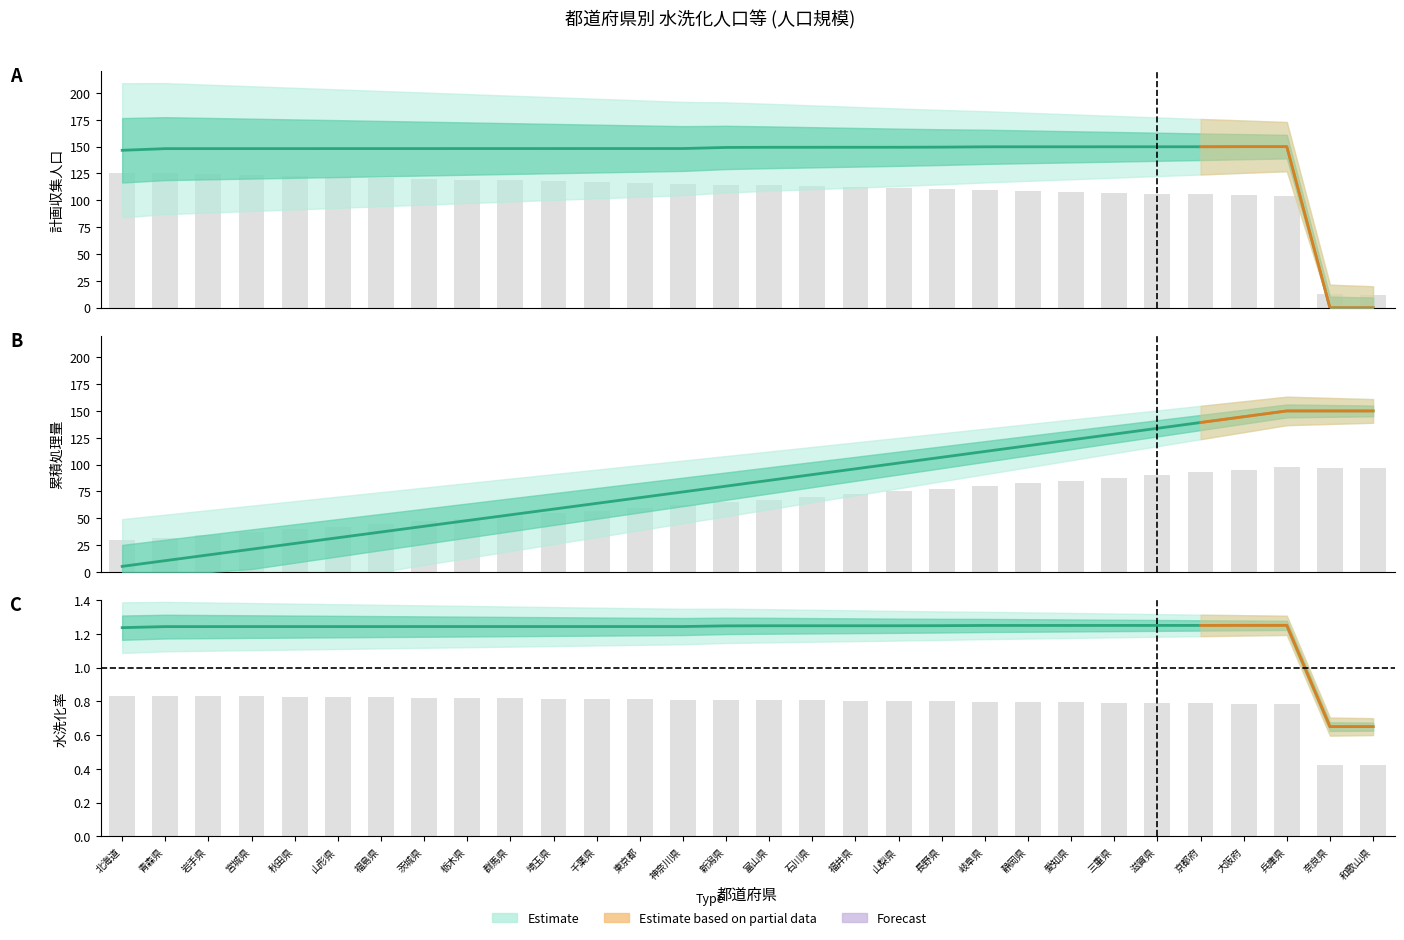

Is it true that the value at 京都府 is 0.6?

False